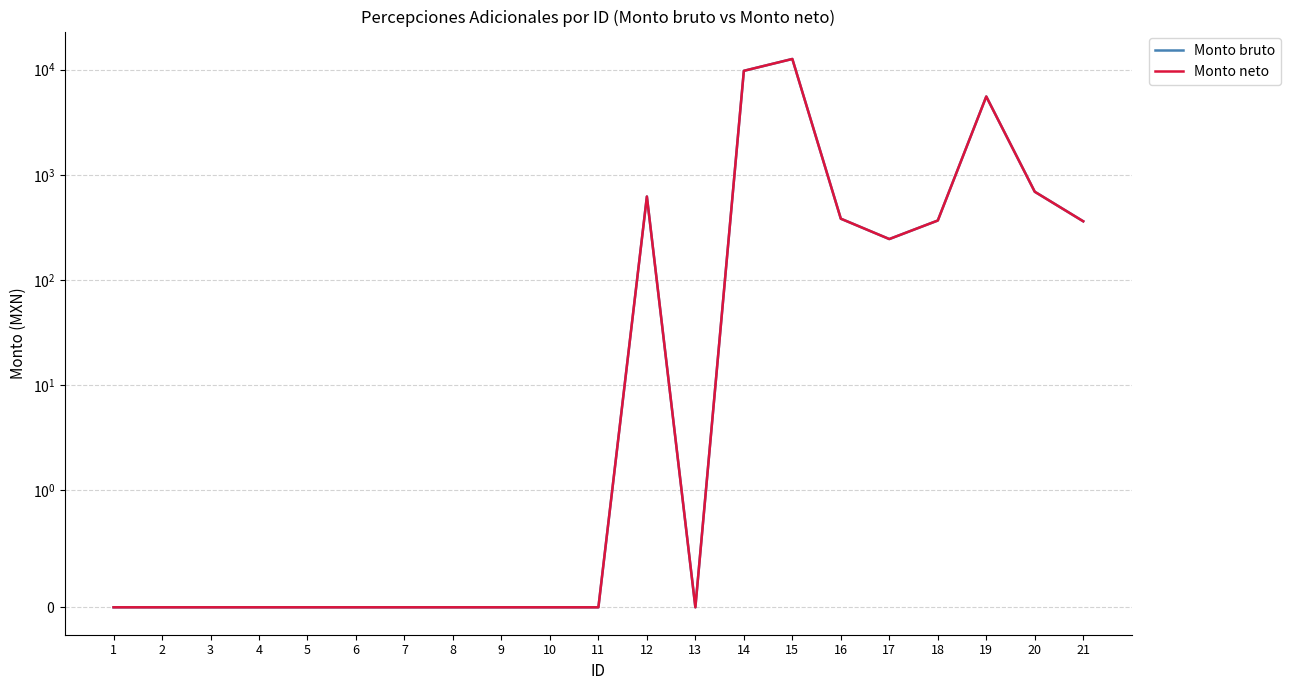

Where is the first local maximum for Monto neto?

12